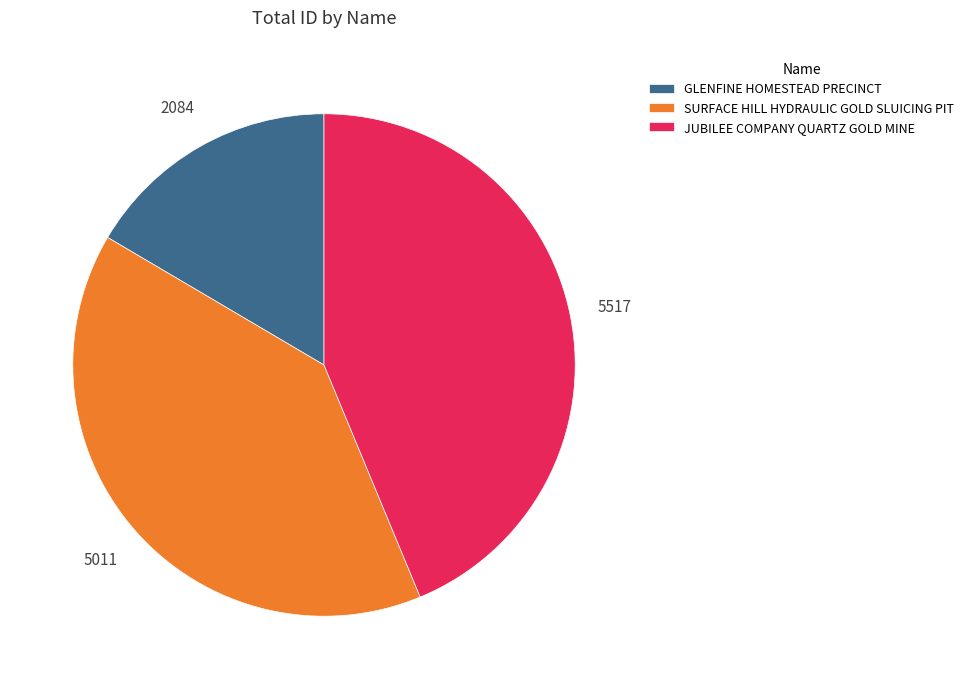

Combined, do JUBILEE COMPANY QUARTZ GOLD MINE and GLENFINE HOMESTEAD PRECINCT account for over 50%?

Yes